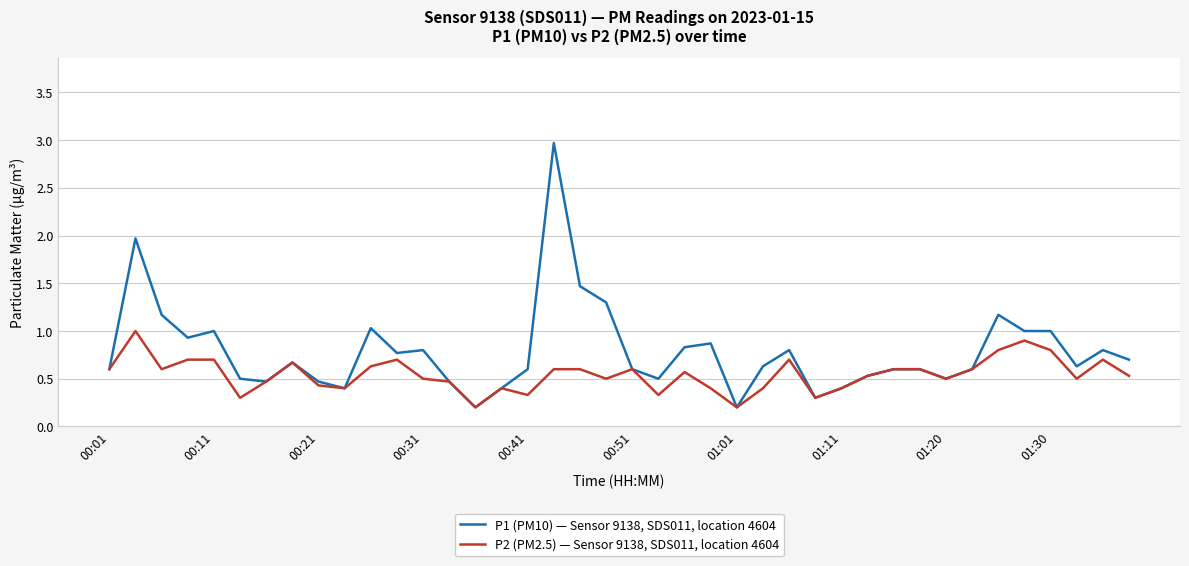

What is the maximum value shown in the chart?

3.0